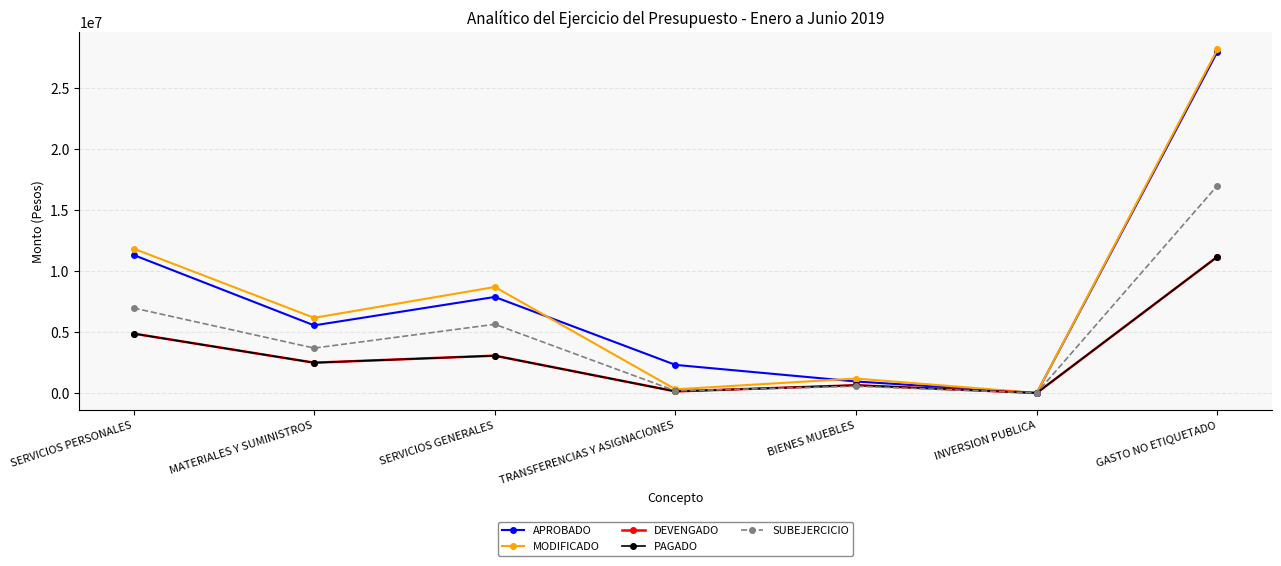

Does the chart have visible grid lines?

Yes